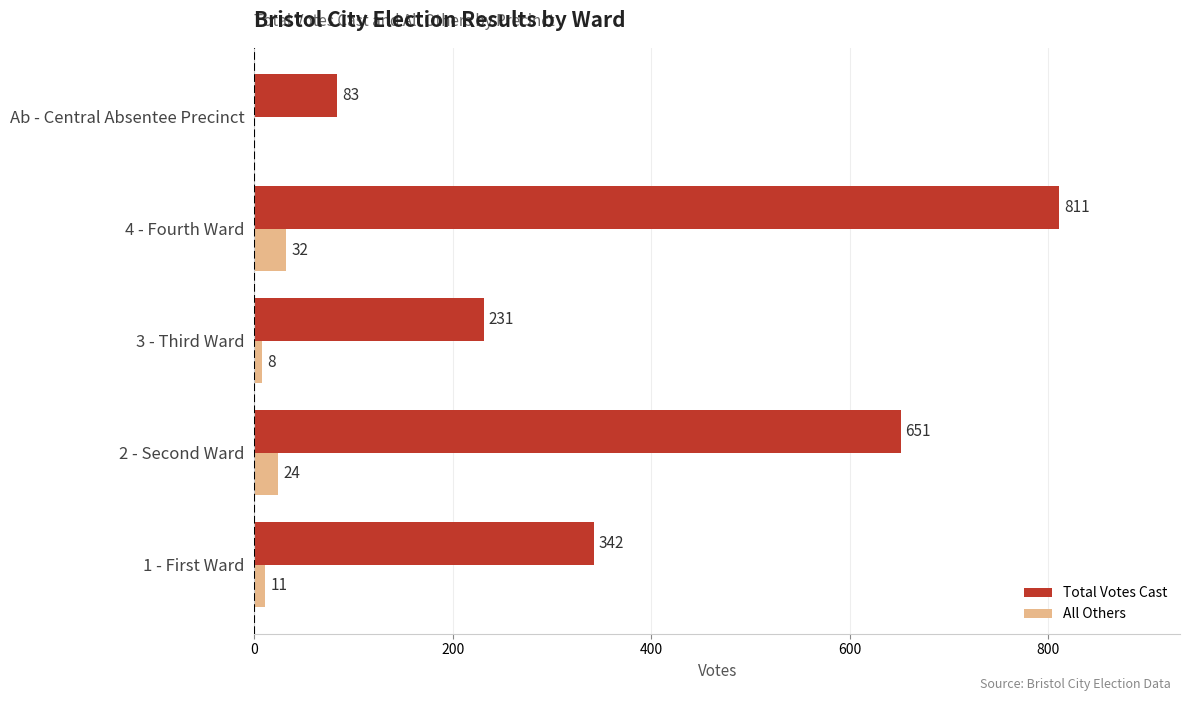

What is the average value of the All Others series?

15